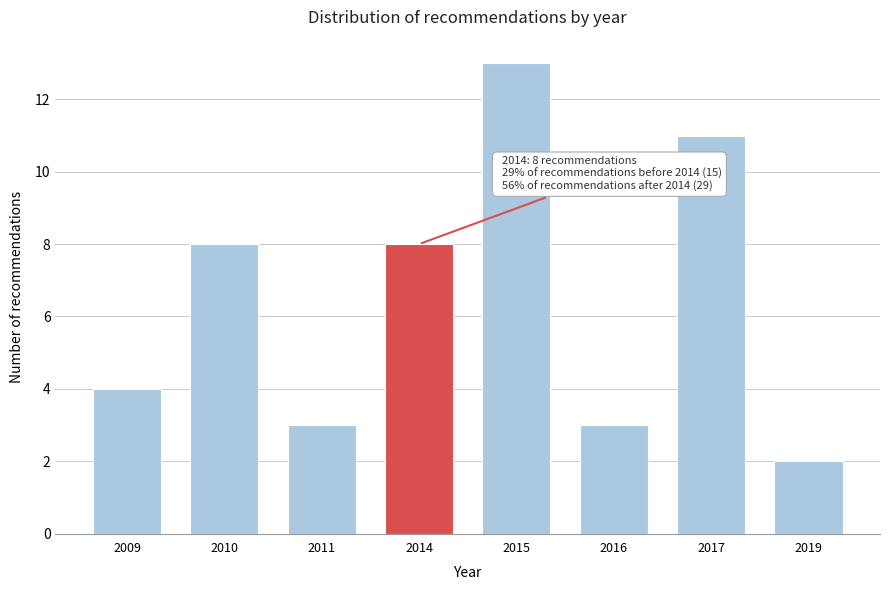

Reading left to right, transcribe all the data shown in this chart.

2009=4	2010=8	2011=3	2014=8	2015=13	2016=3	2017=11	2019=2